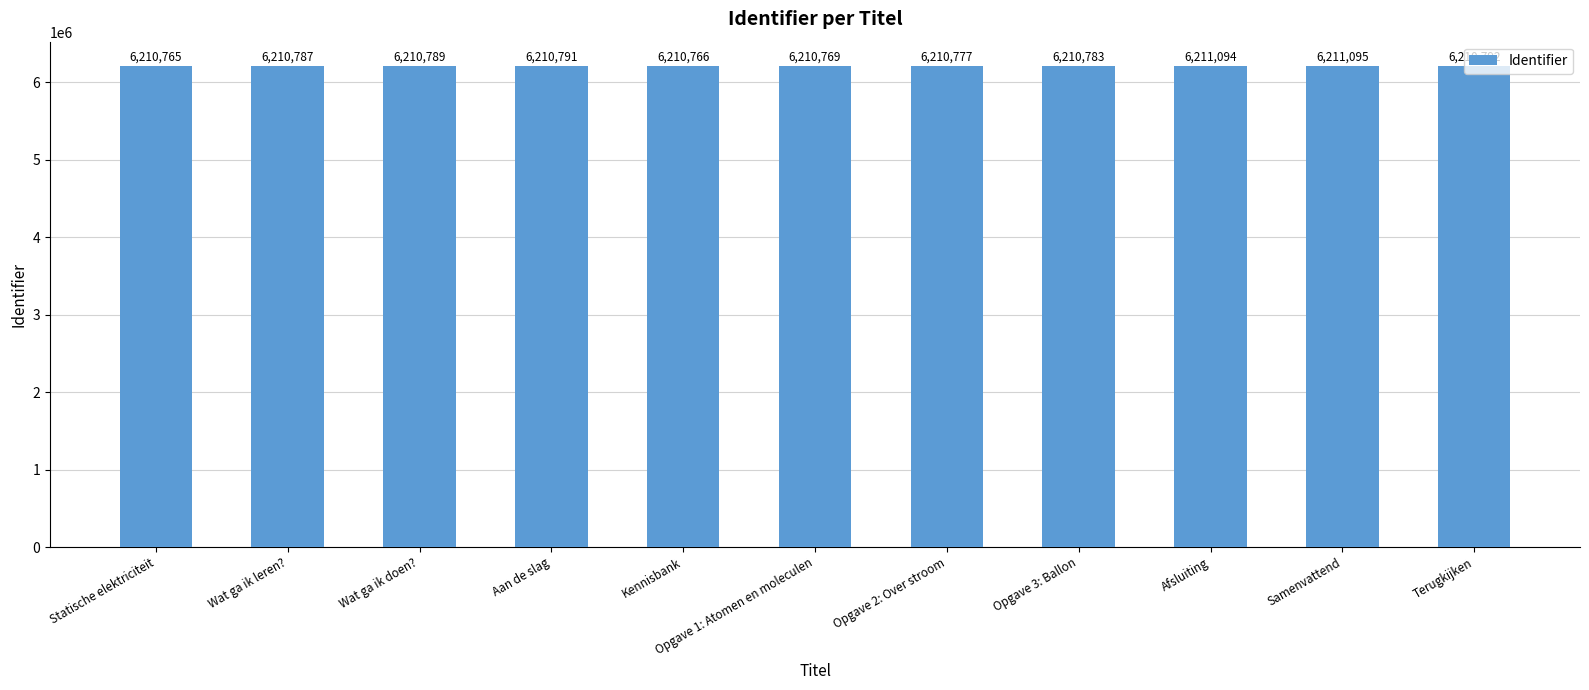

Between Wat ga ik leren? and Aan de slag, which is larger?

Aan de slag